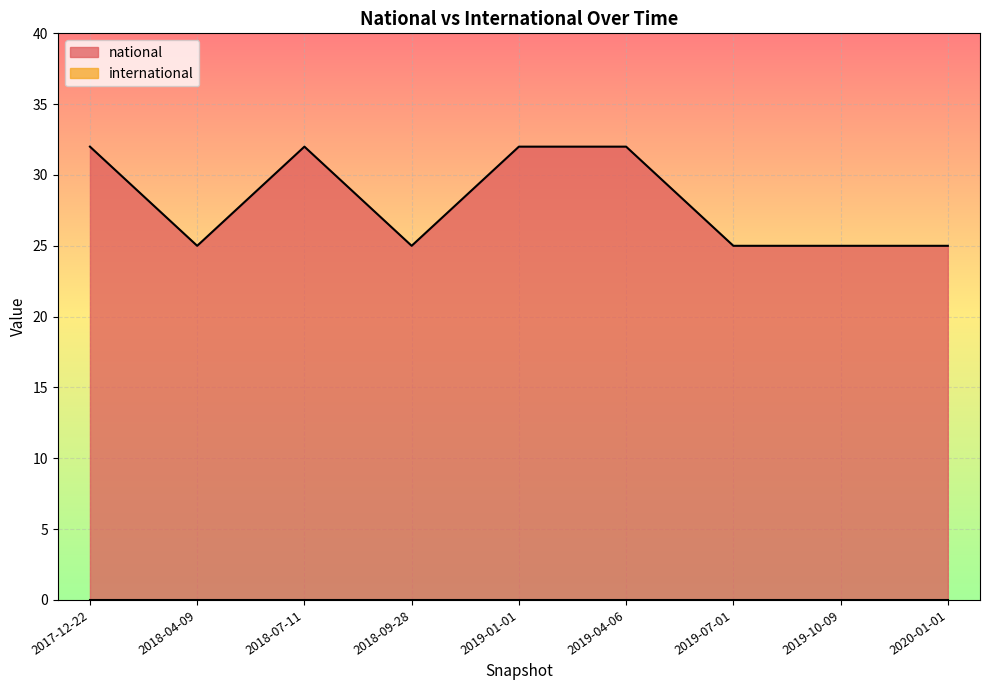

Read the value at 2018-09-28.

25